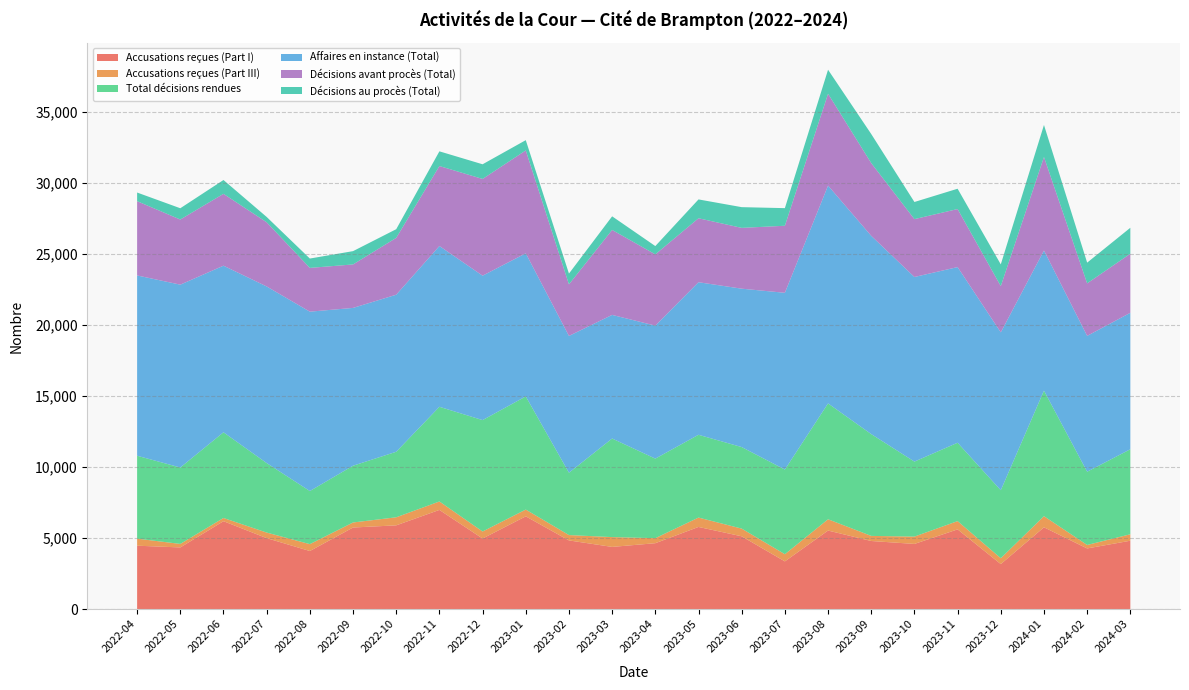

Reading right to left, what are all the values shown in this chart?

Accusations reçues (Part I): 4808	4264	5752	3163	5606	4582	4788	5523	3353	5119	5777	4633	4372	4829	6524	4962	6976	5890	5737	4083	4989	6182	4335	4457
Accusations reçues (Part III): 454	245	783	414	583	516	359	795	505	542	660	355	691	377	476	495	595	567	355	484	393	226	248	496
Total décisions rendues: 5985	5155	8837	4785	5516	5279	7166	8155	5959	5739	5828	5599	6939	4388	7966	7842	6664	4612	3996	3739	4892	6032	5379	5836
Affaires en instance (Total): 9606	9564	9866	11113	12365	12996	13957	15334	12443	11150	10740	9363	8702	9630	10073	10166	11319	11056	11108	12626	12433	11728	12871	12693
Décisions avant procès (Total): 4159	3697	6582	3255	4086	4073	5120	6465	4719	4281	4502	5015	5981	3630	7244	6810	5630	4002	3060	3081	4518	5059	4585	5228
Décisions au procès (Total): 1826	1458	2255	1530	1430	1206	2046	1690	1240	1458	1326	584	958	758	722	1032	1034	610	936	658	374	973	794	608